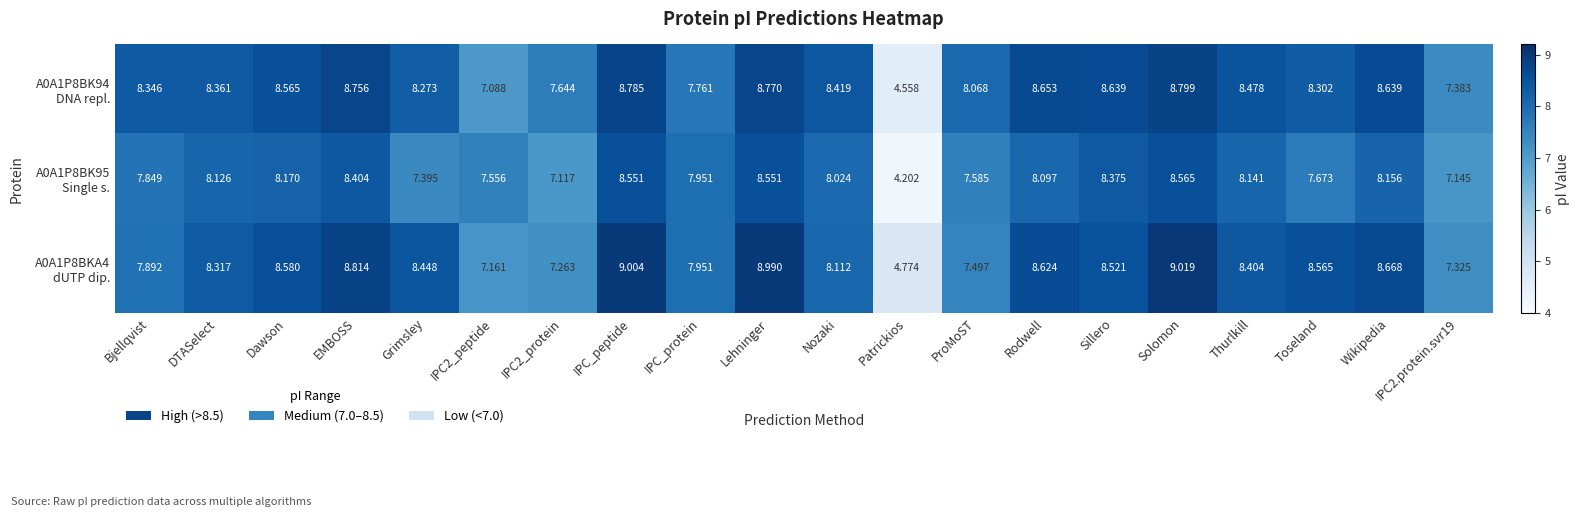

Which category has the highest value across all series?

Solomon